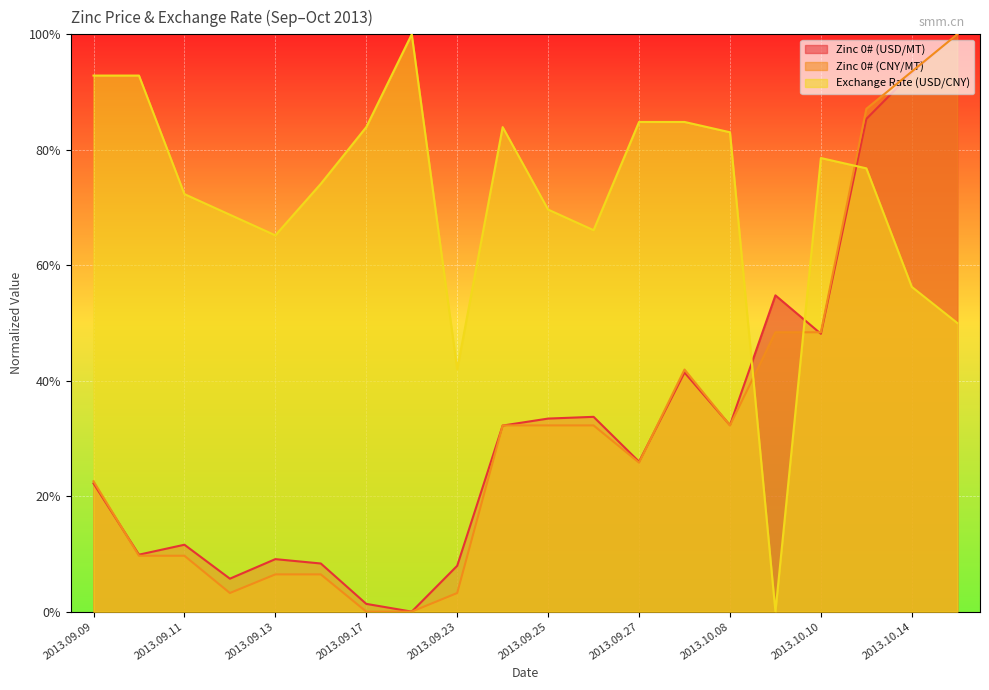

Is the value of Zinc 0# (USD/MT) at 2013.09.24 greater than the value of Zinc 0# (CNY/MT) at 2013.10.08?

No